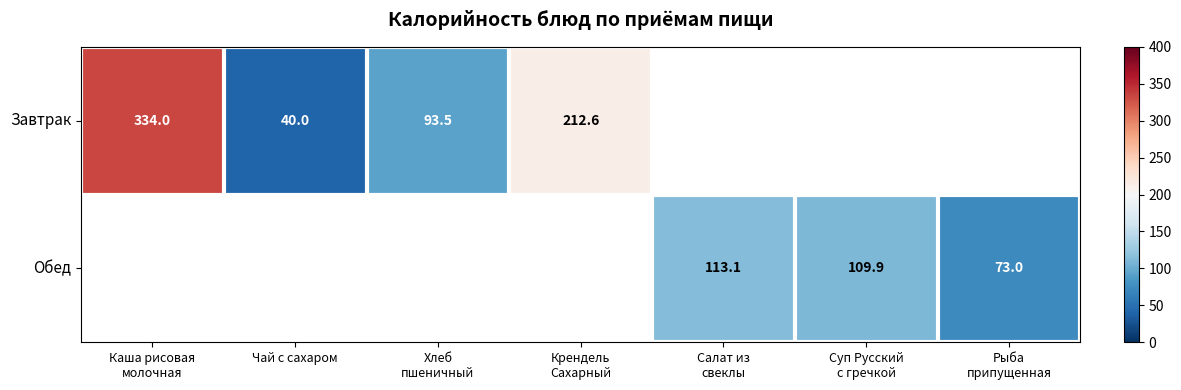

What is the greatest value displayed?

334.0